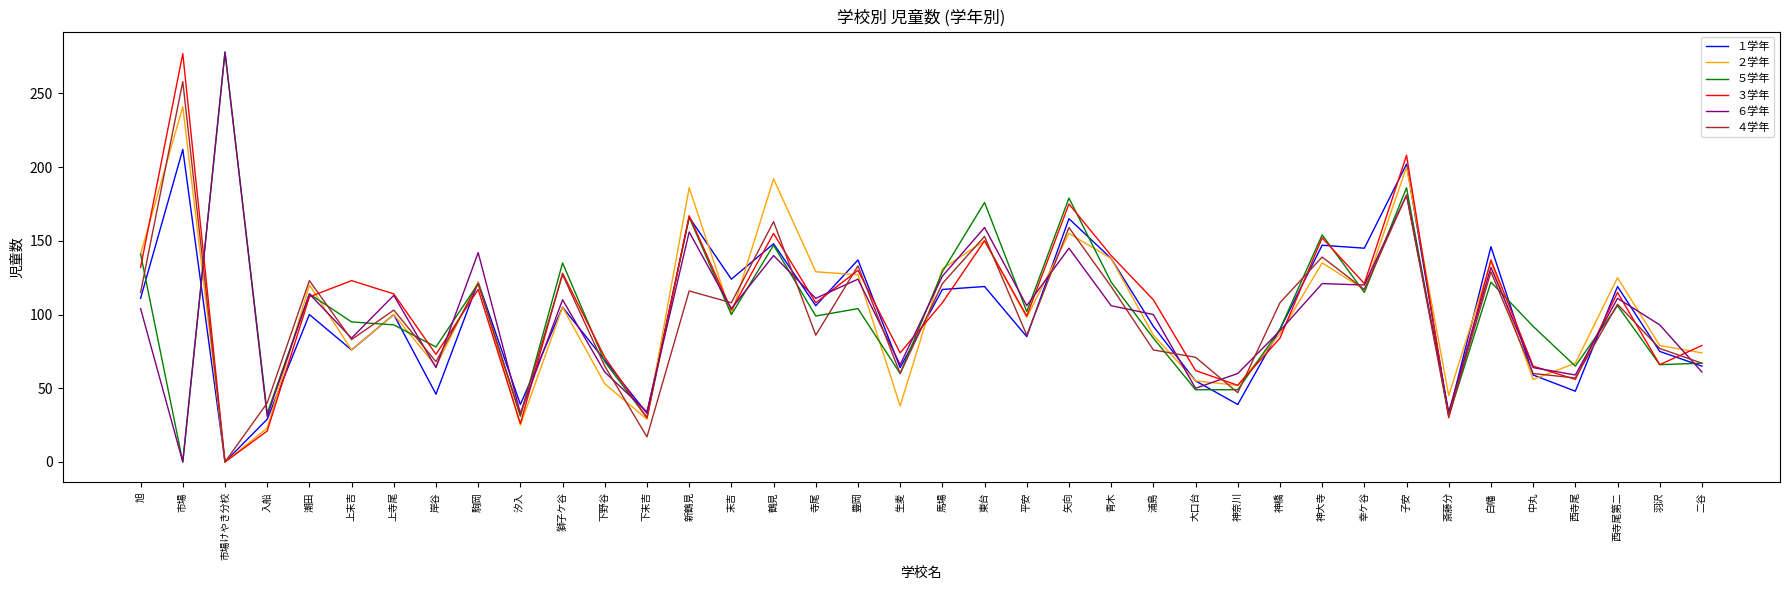

What is the total value across all series at 鶴見?

945